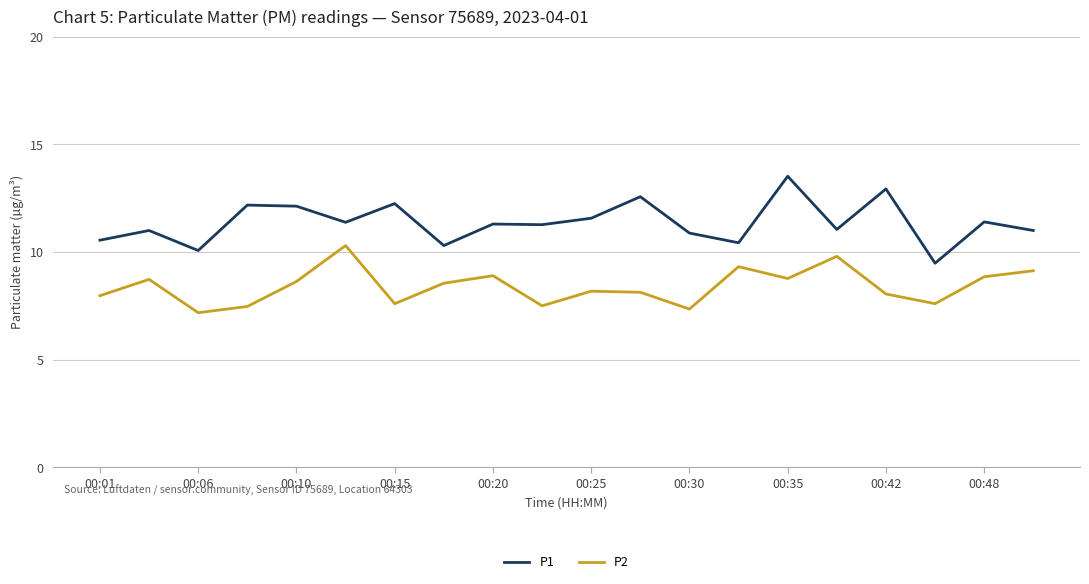

Which series has the largest total across all categories?

P1